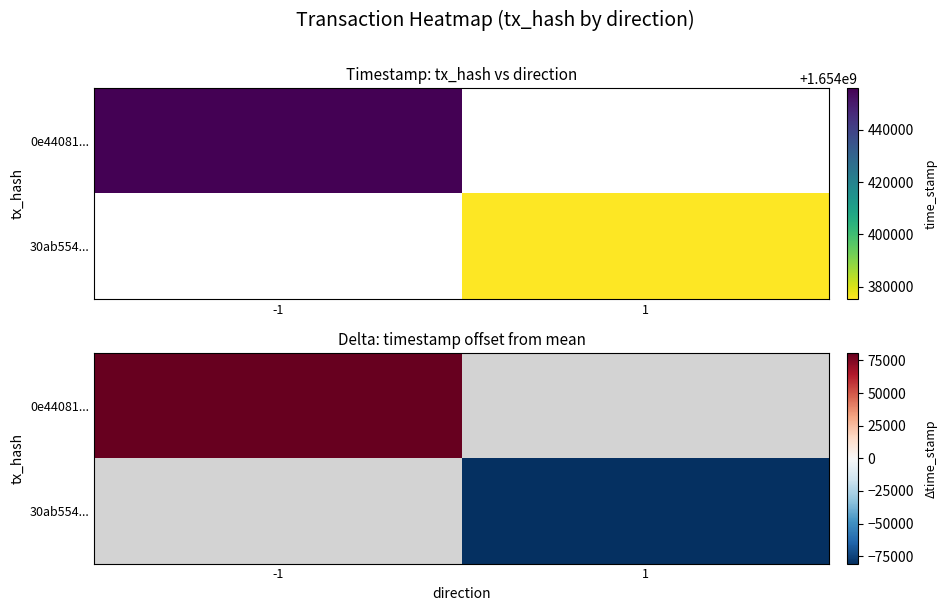

True or false: 0e44081... has a value of 141797 at -1.

False